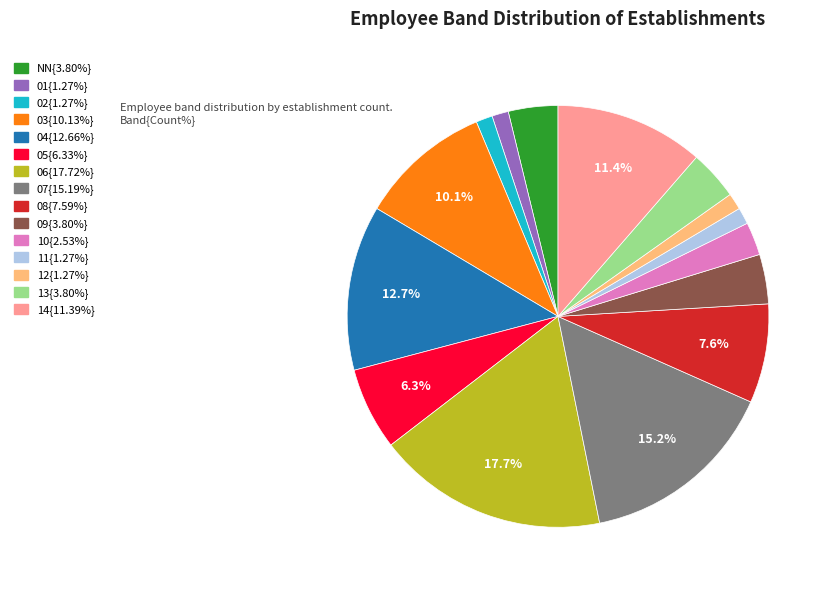

Does any single category account for the majority?

No